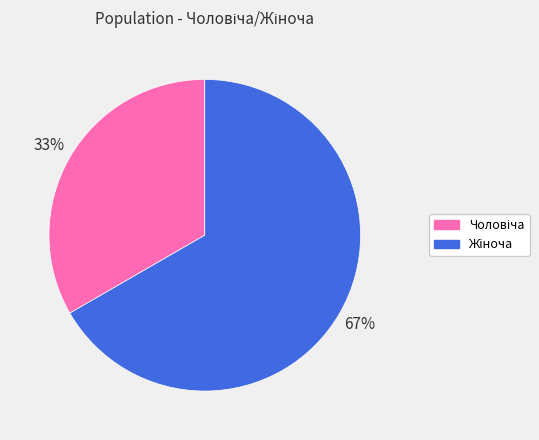

Is there a majority slice in this chart?

Yes